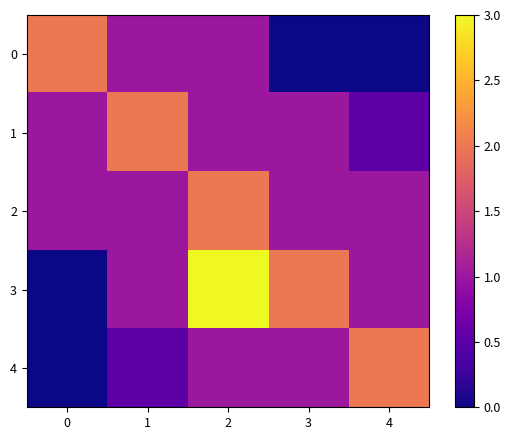

Reading left to right, list all the values displayed in this chart.

0: 0=2.0	1=1.0	2=1.0	3=0.0	4=0.0
1: 0=1.0	1=2.0	2=1.0	3=1.0	4=0.5
2: 0=1.0	1=1.0	2=2.0	3=1.0	4=1.0
3: 0=0.0	1=1.0	2=3.0	3=2.0	4=1.0
4: 0=0.0	1=0.5	2=1.0	3=1.0	4=2.0